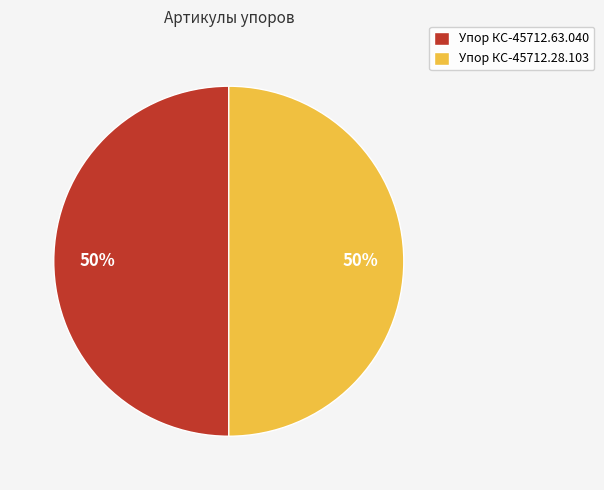

To the nearest percent, what percentage of the pie is Упор КС-45712.63.040?

50%